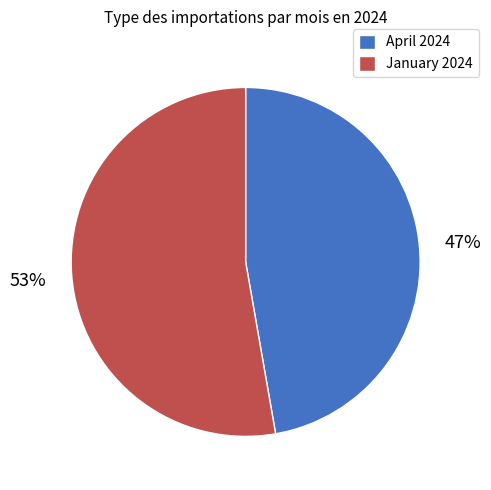

Count the number of slices in the pie.

2